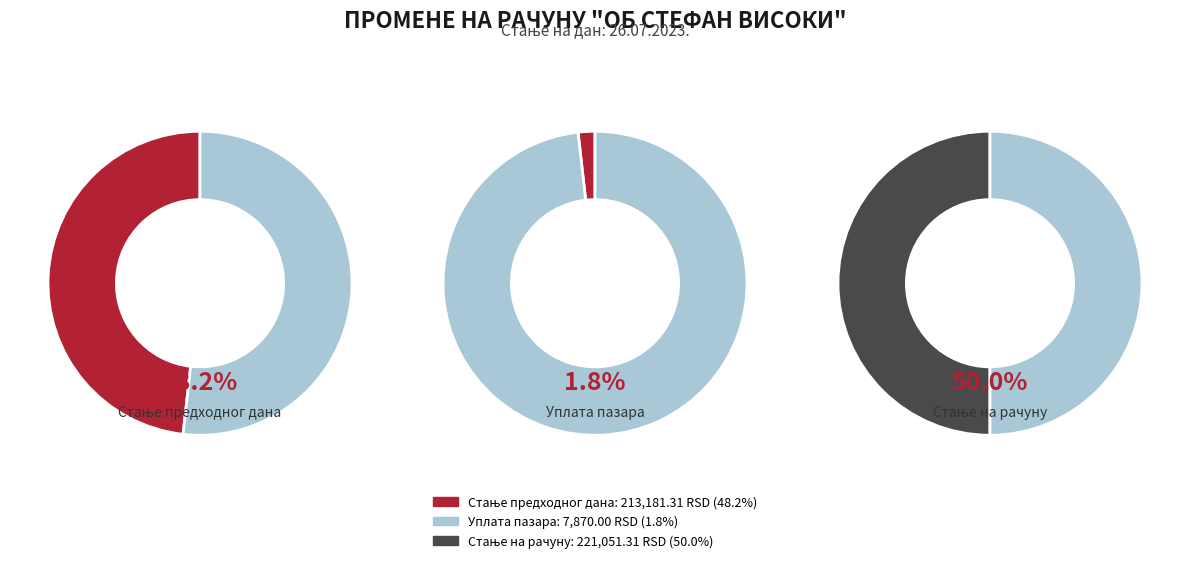

To the nearest percent, what percentage of the pie is Стање на рачуну?

50%